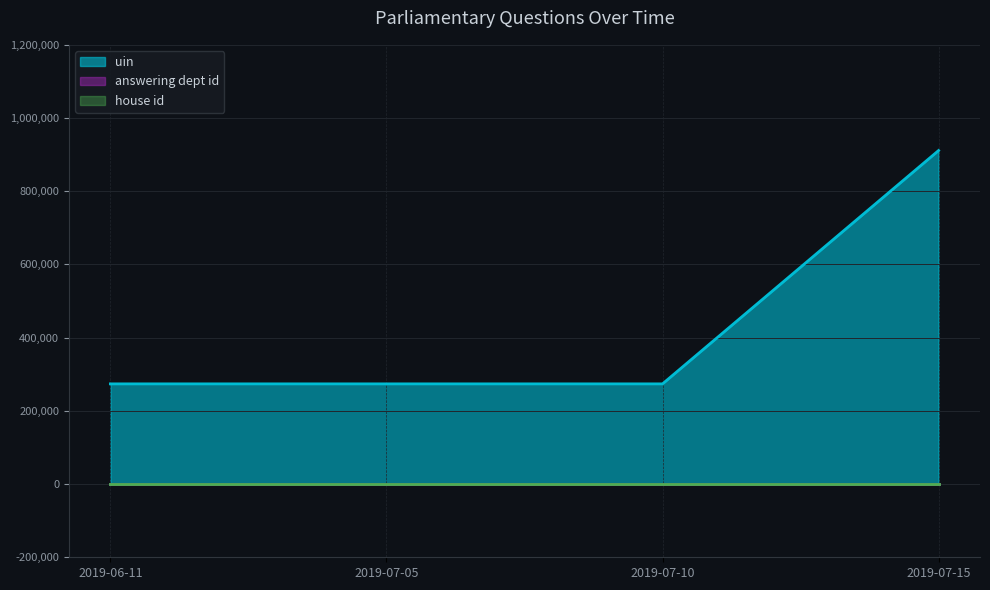

True or false: answering dept id and uin intersect in this chart.

False